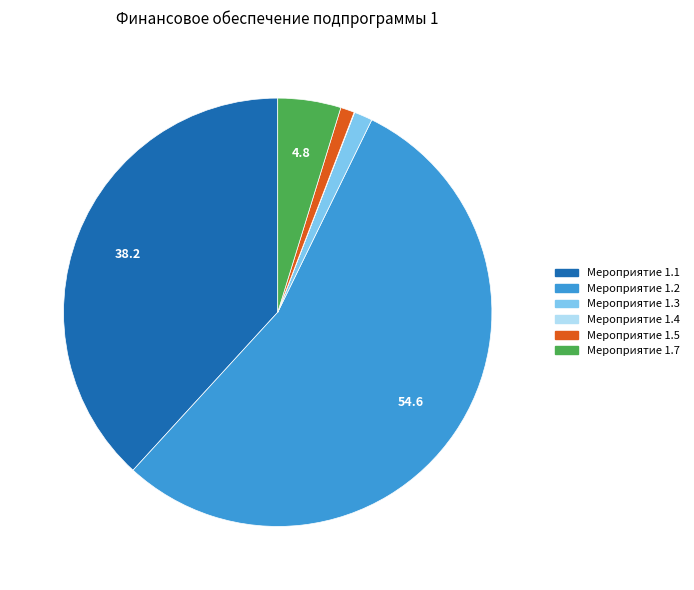

Between Мероприятие 1.1 and Мероприятие 1.2, which is larger?

Мероприятие 1.2